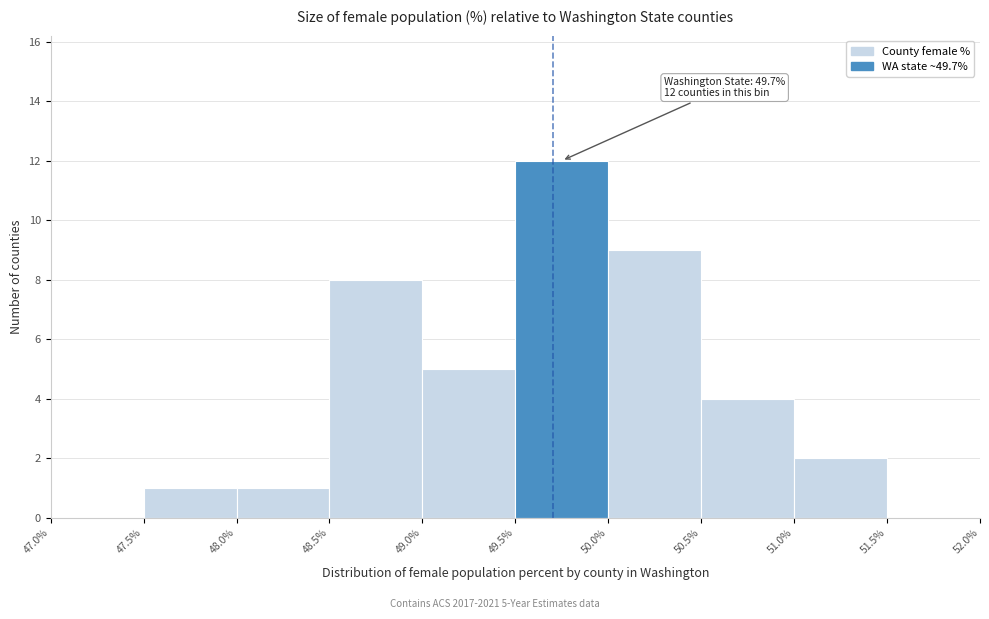

Which range on the x-axis has the tallest bar?

49.5% to 50.0%